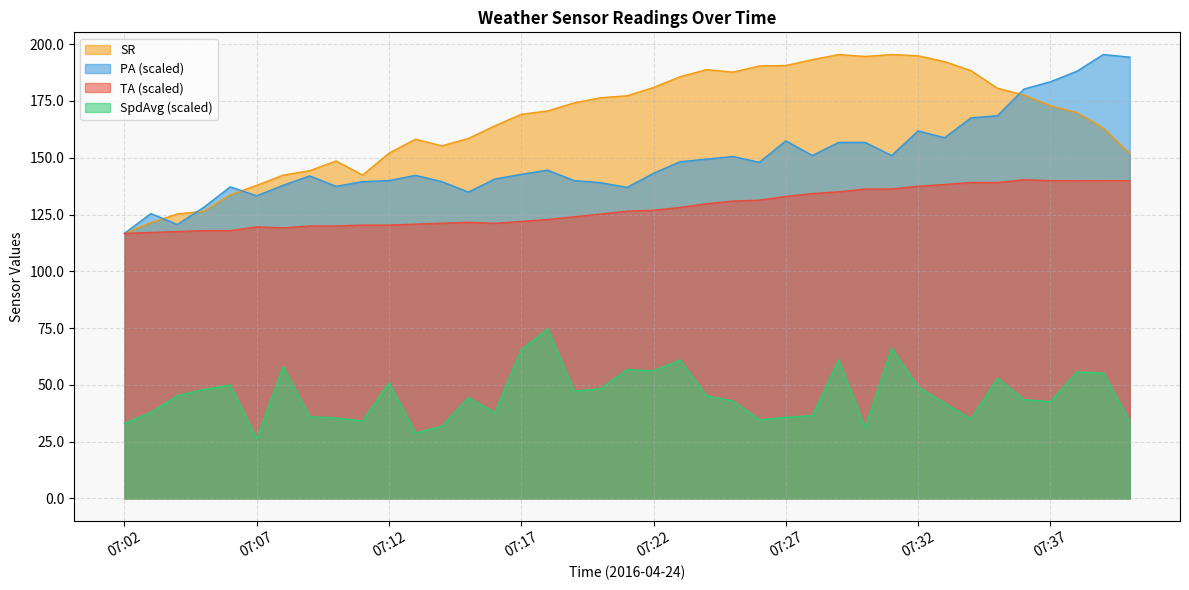

True or false: SR has more than 0 points higher than both neighbors.

True